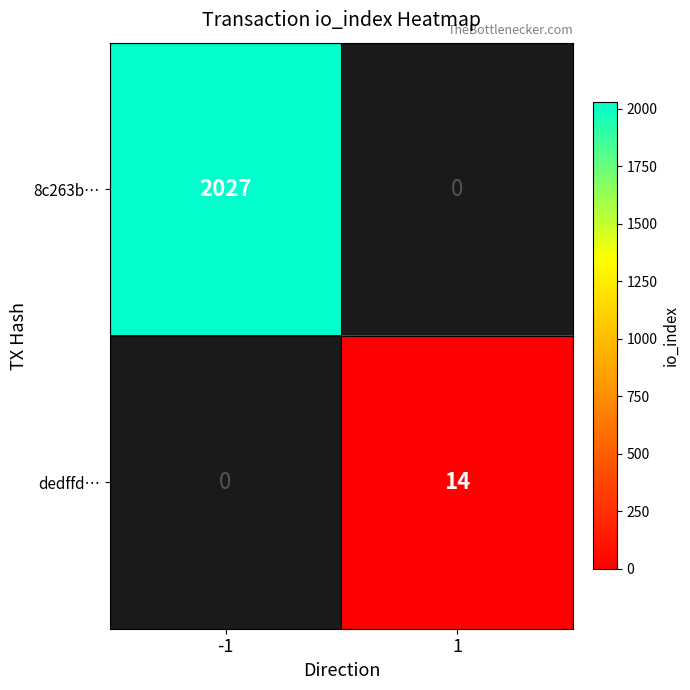

Is it true that 8c263b… equals 2867 at -1?

False